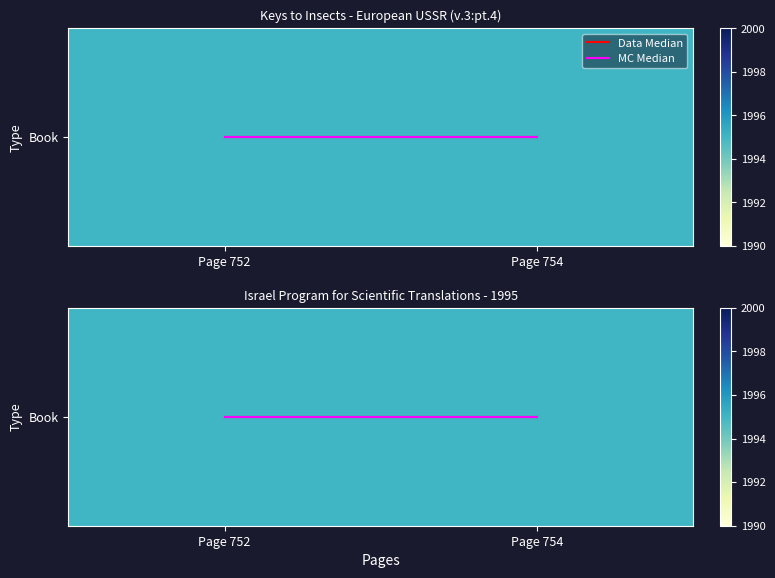

At which label does Data Median reach its minimum?

Page 752